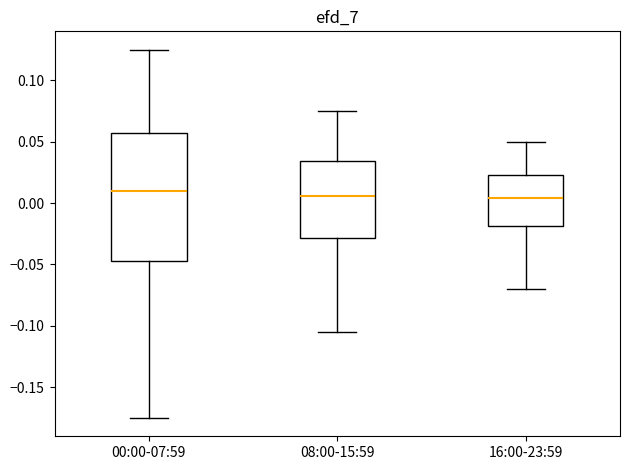

Reading left to right, read every box against the y-axis: the position of its median line, the range the box covers, and the ends of its whiskers. The values are not printed on the chart, so give them approximately, as read against the axis.

00:00-07:59: median 0.010, box -0.045 to 0.060, whiskers -0.175 to 0.125
08:00-15:59: median 0.005, box -0.030 to 0.035, whiskers -0.105 to 0.075
16:00-23:59: median 0.005, box -0.020 to 0.025, whiskers -0.070 to 0.050